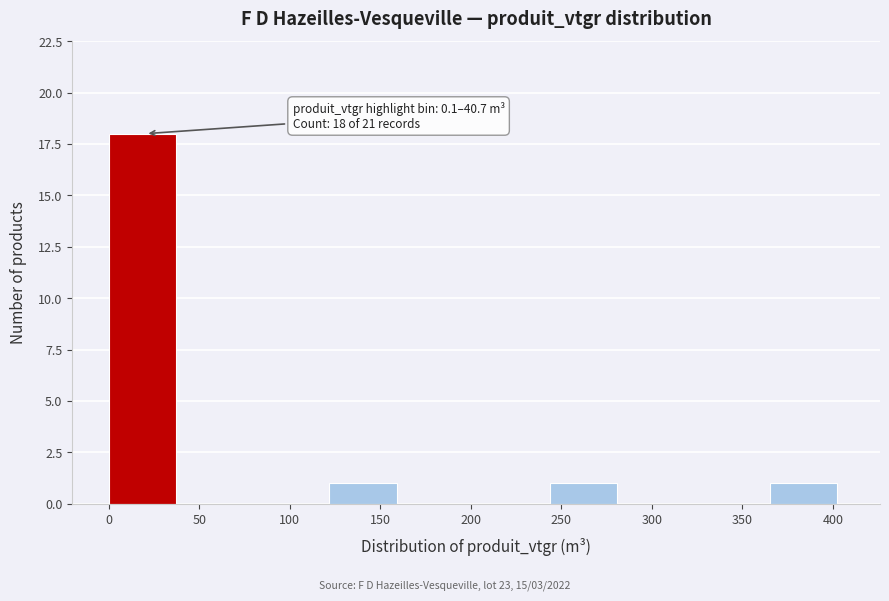

Over which range of the x-axis is the bar tallest?

0 to 40